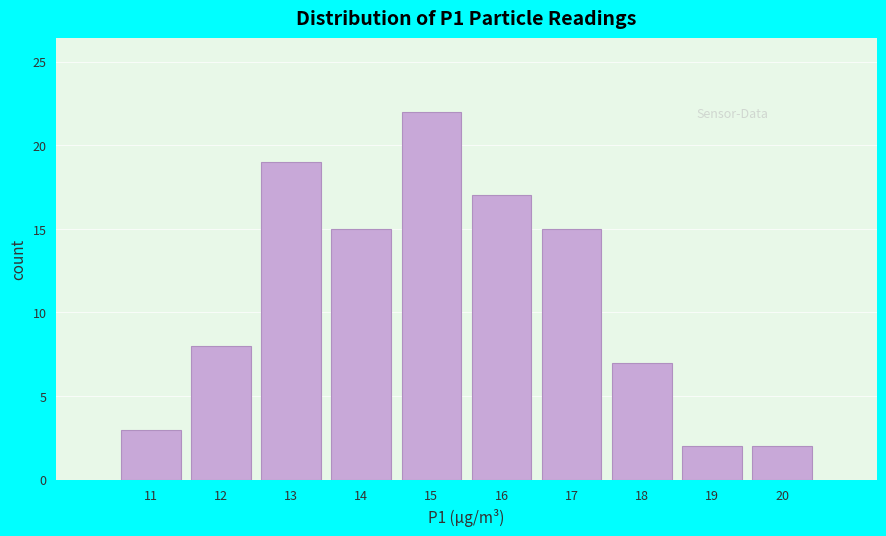

Reading right to left, list all the values displayed in this chart.

20=2	19=2	18=7	17=15	16=17	15=22	14=15	13=19	12=8	11=3